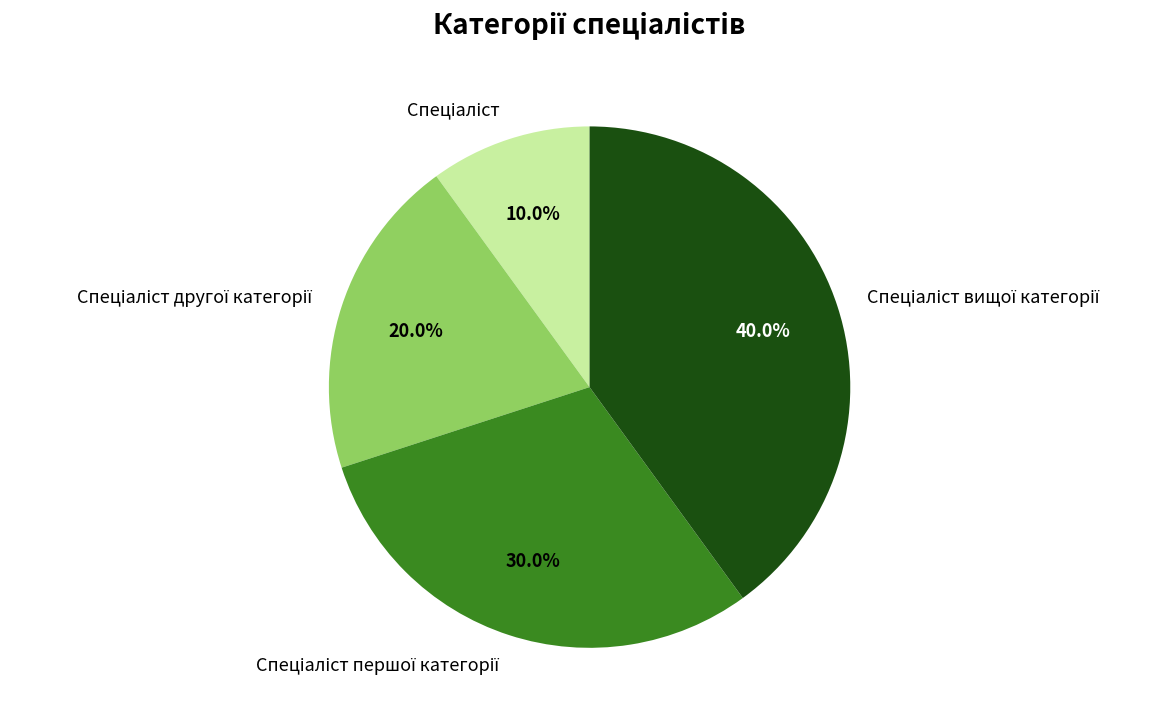

Count the number of slices in the pie.

4